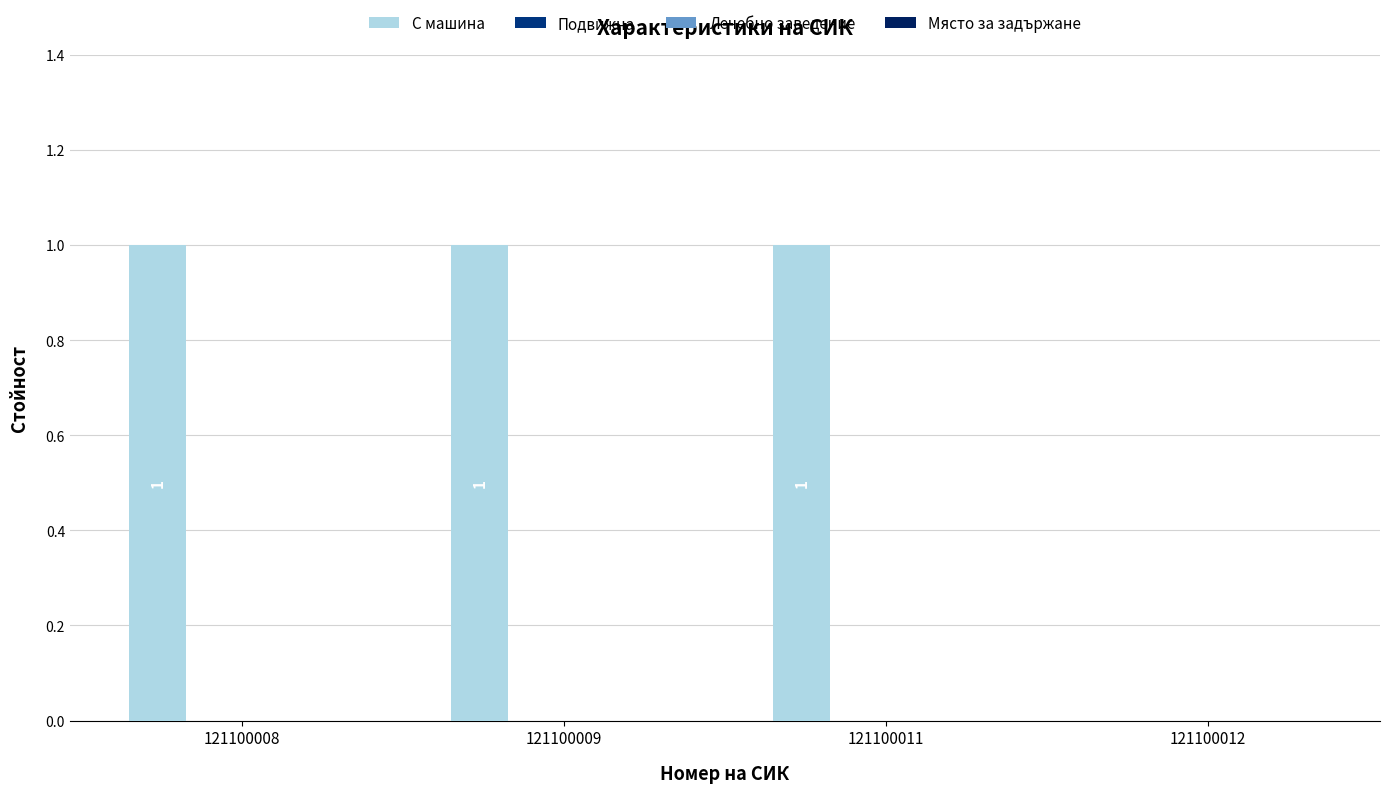

Are the bars horizontal?

No